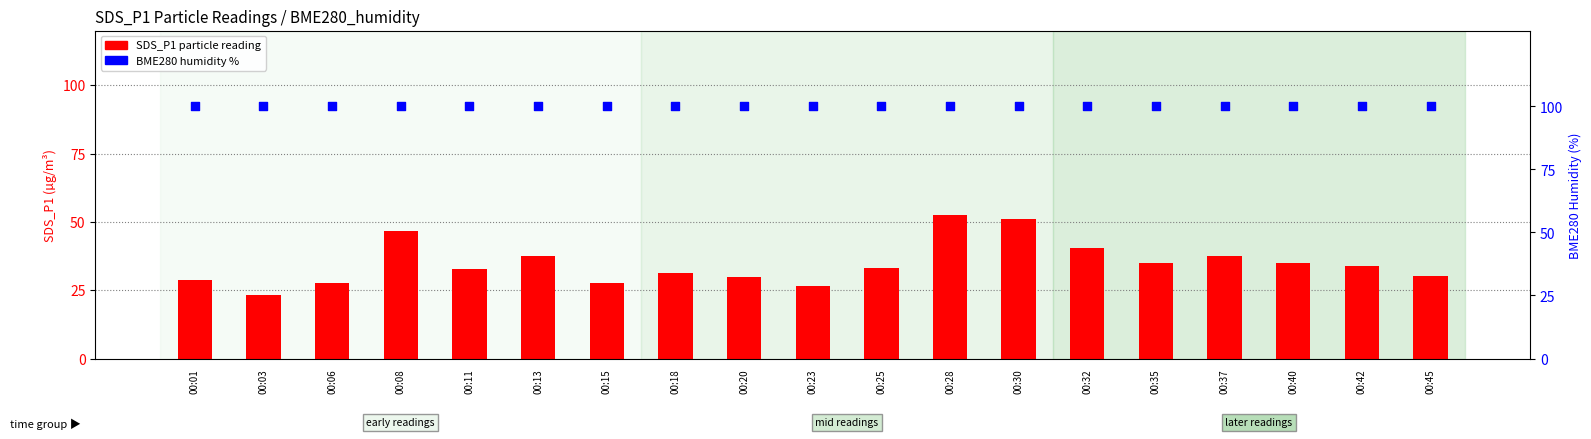

What is the total value across all series at 00:40?

134.9